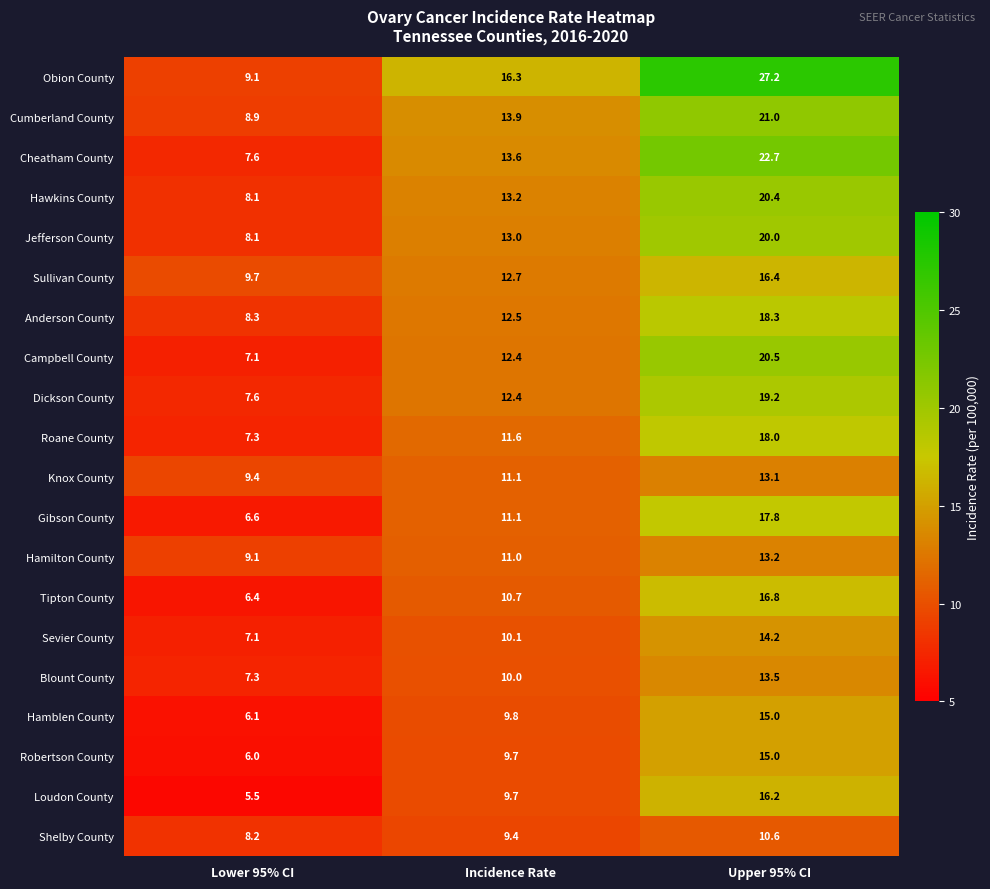

Which series has the widest spread of values?

Obion County